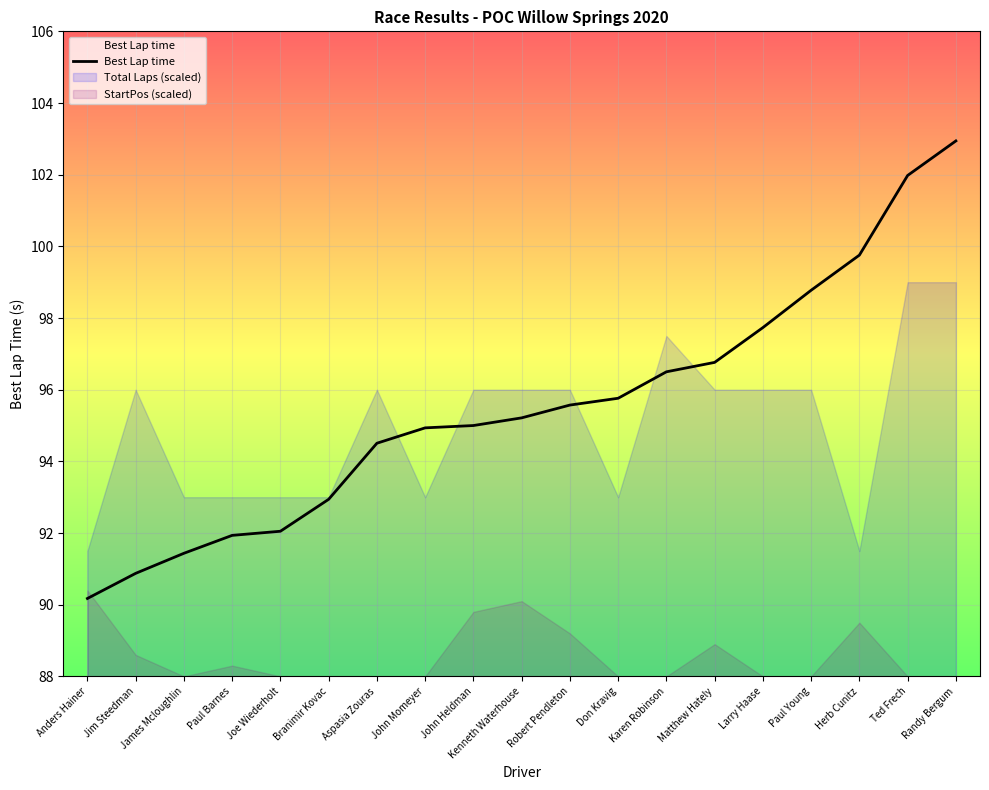

Approximately how many times larger is the value at James Mcloughlin compared to Randy Bergum?

0.9